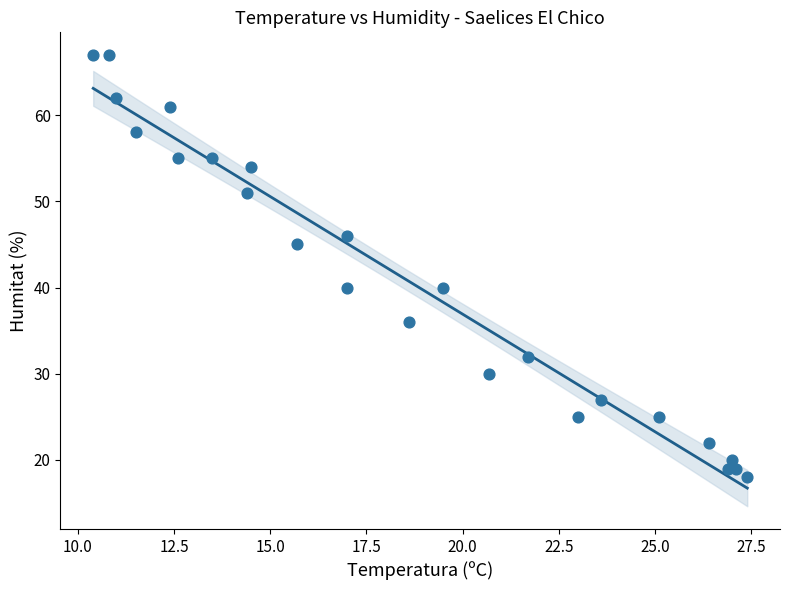

What is the range of Y values (max minus min)?

49